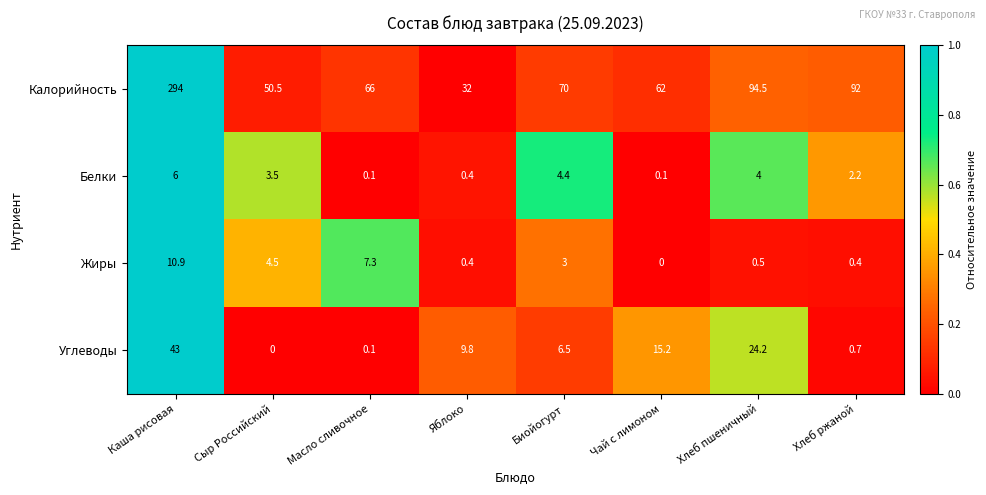

Is the value of Белки at Хлеб ржаной greater than the value of Жиры at Масло сливочное?

No